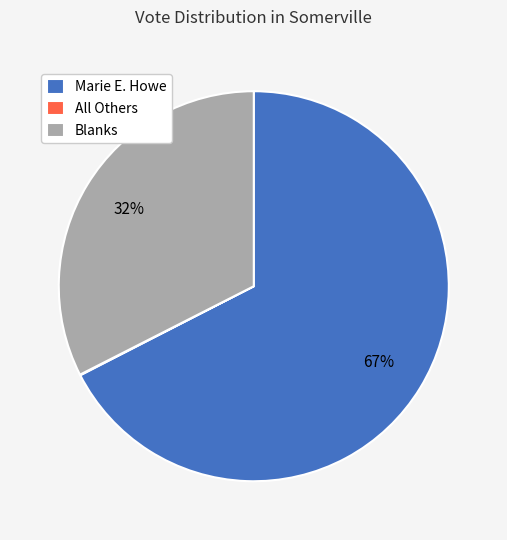

To the nearest percent, what is the average slice percentage?

33%